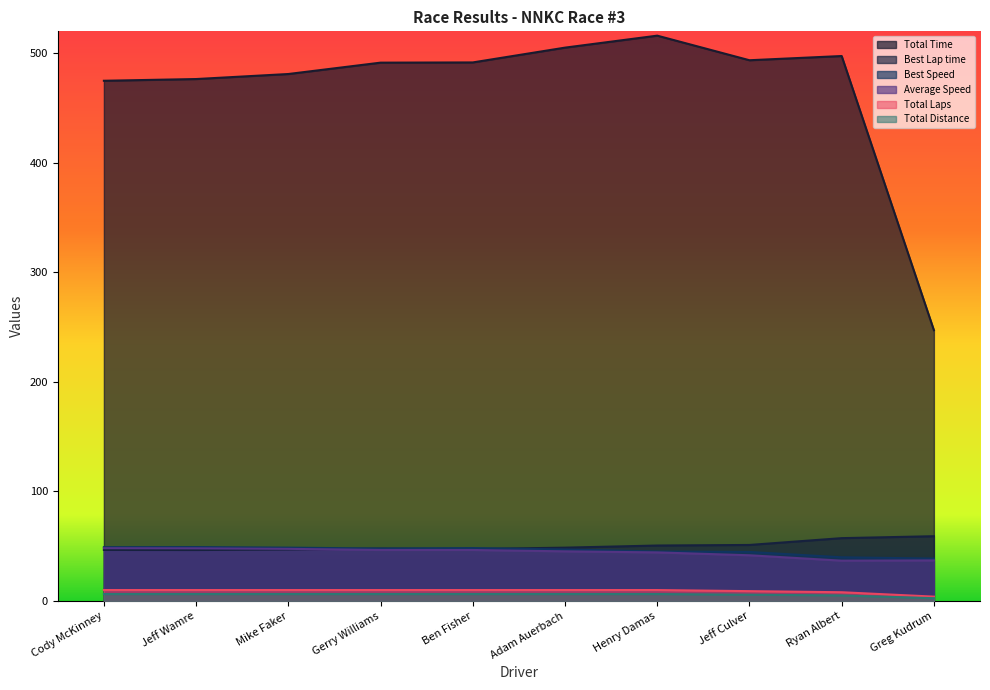

Where does the Best Lap time series first go above 48?

Adam Auerbach